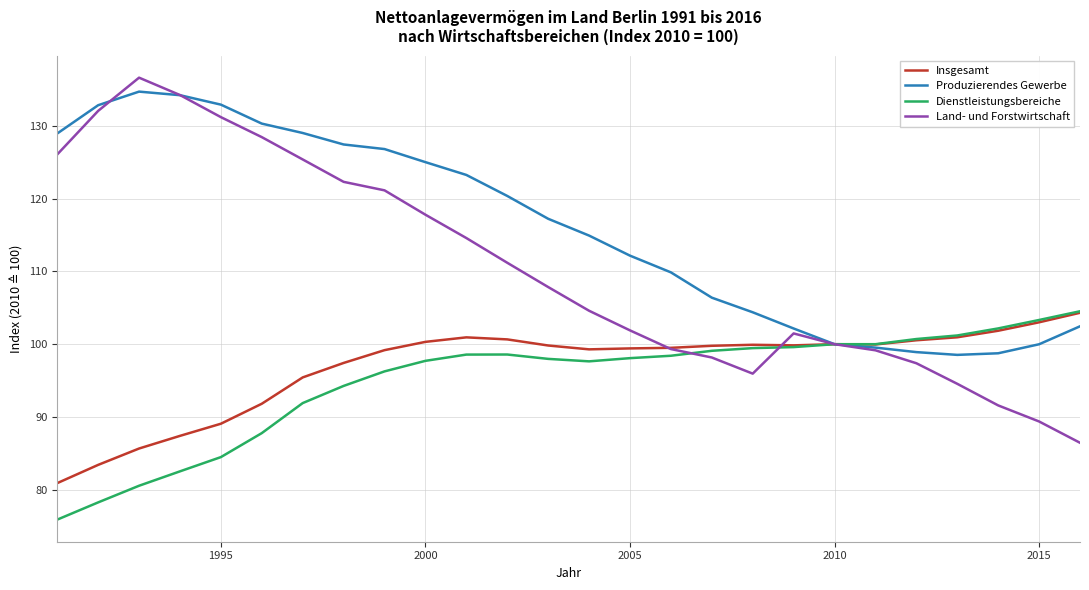

Which series has the largest range (max minus min)?

Land- und Forstwirtschaft